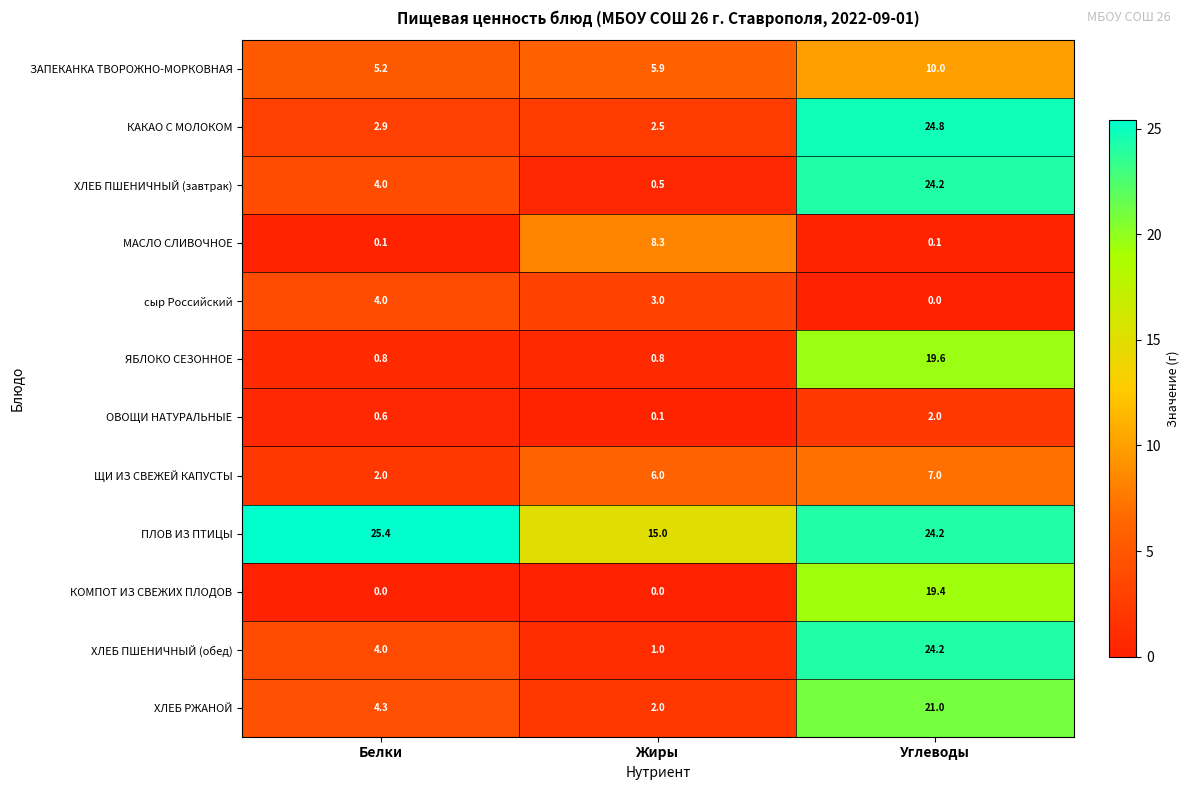

What is the difference between the maximum and minimum values in the ЗАПЕКАНКА ТВОРОЖНО-МОРКОВНАЯ series?

4.8